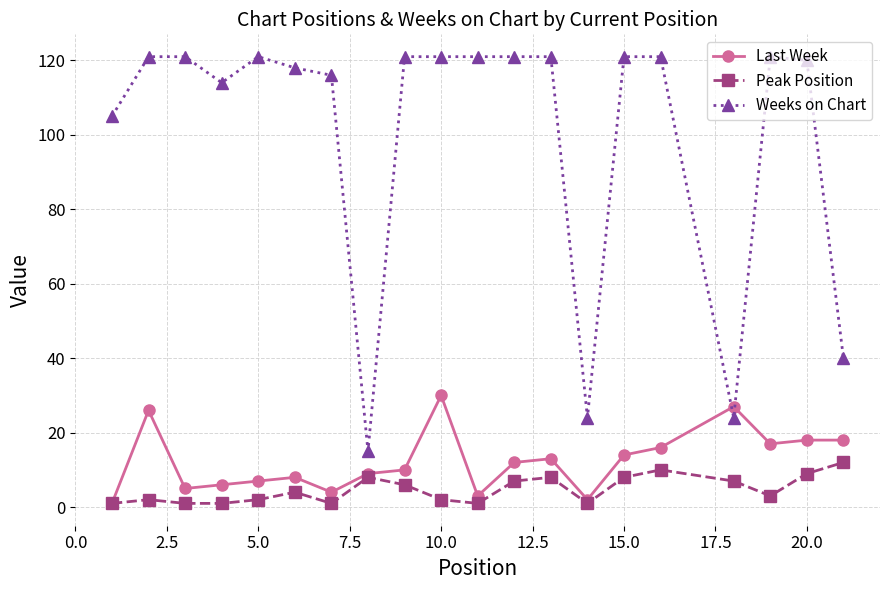

Rank the series by their maximum value, from highest to lowest.

Weeks on Chart, Last Week, Peak Position